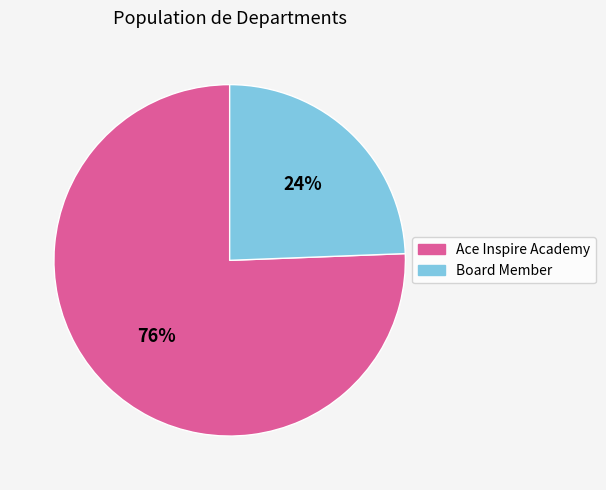

Approximately how many times larger is the value at Board Member compared to Ace Inspire Academy?

0.3